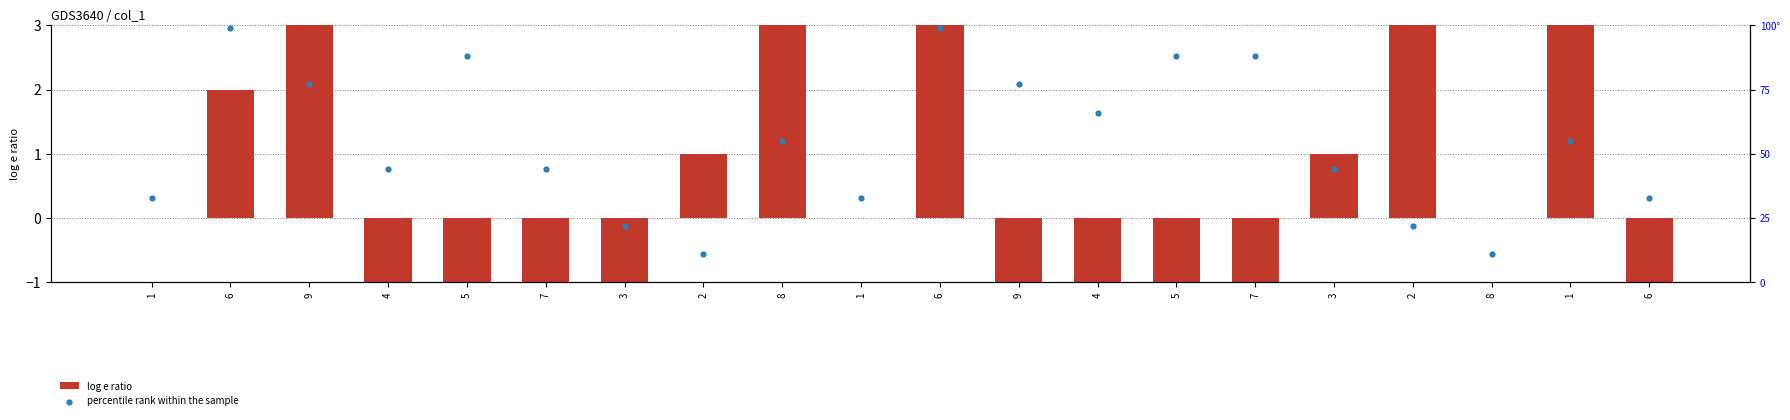

What is the total value across all series at 9?

80